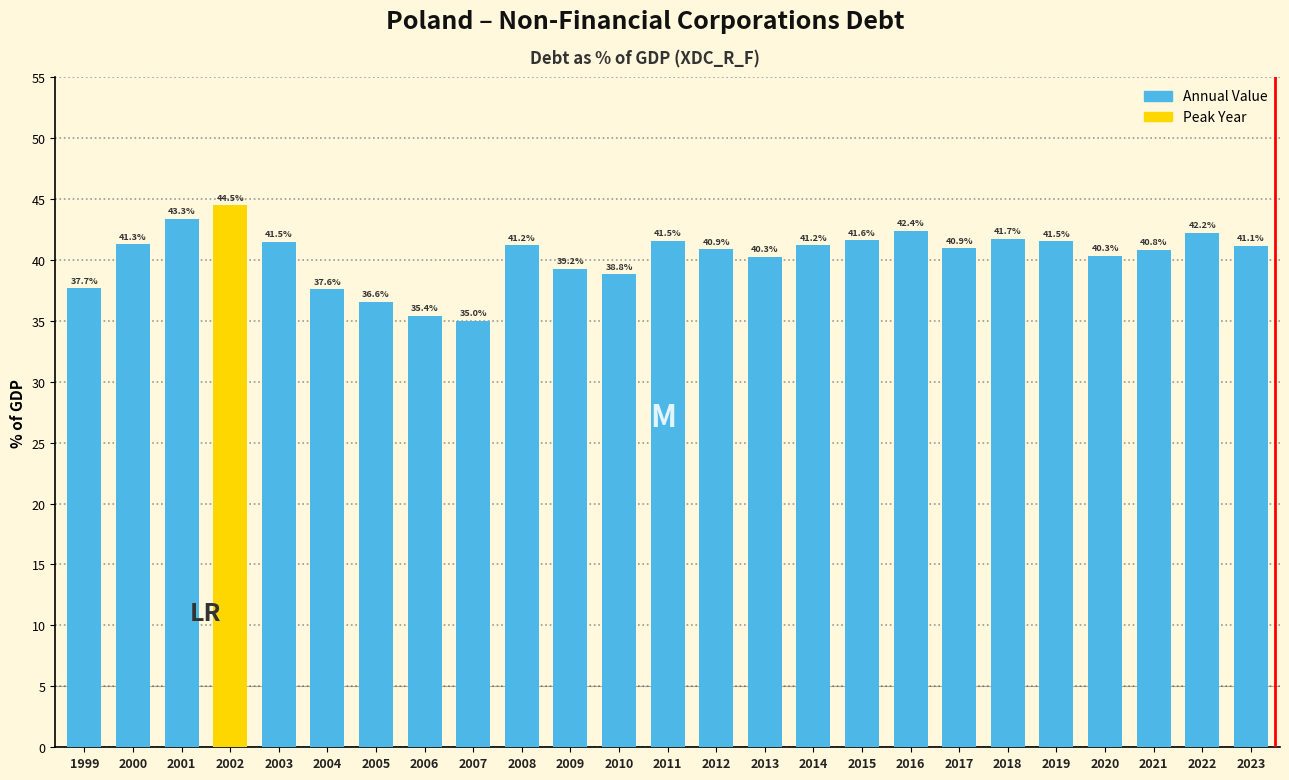

What is the average value?

40.3